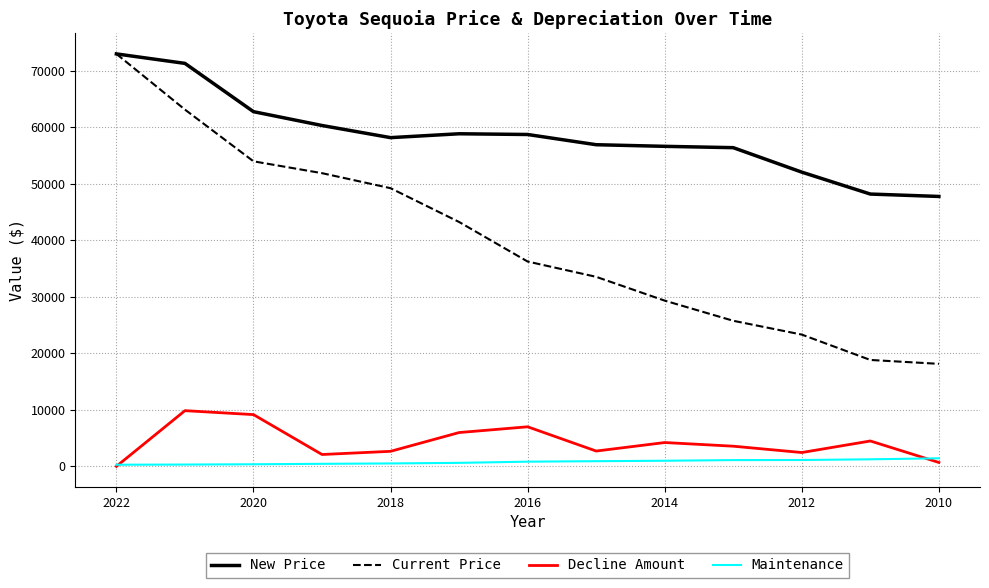

Rank the series by their maximum value, from highest to lowest.

New Price, Current Price, Decline Amount, Maintenance